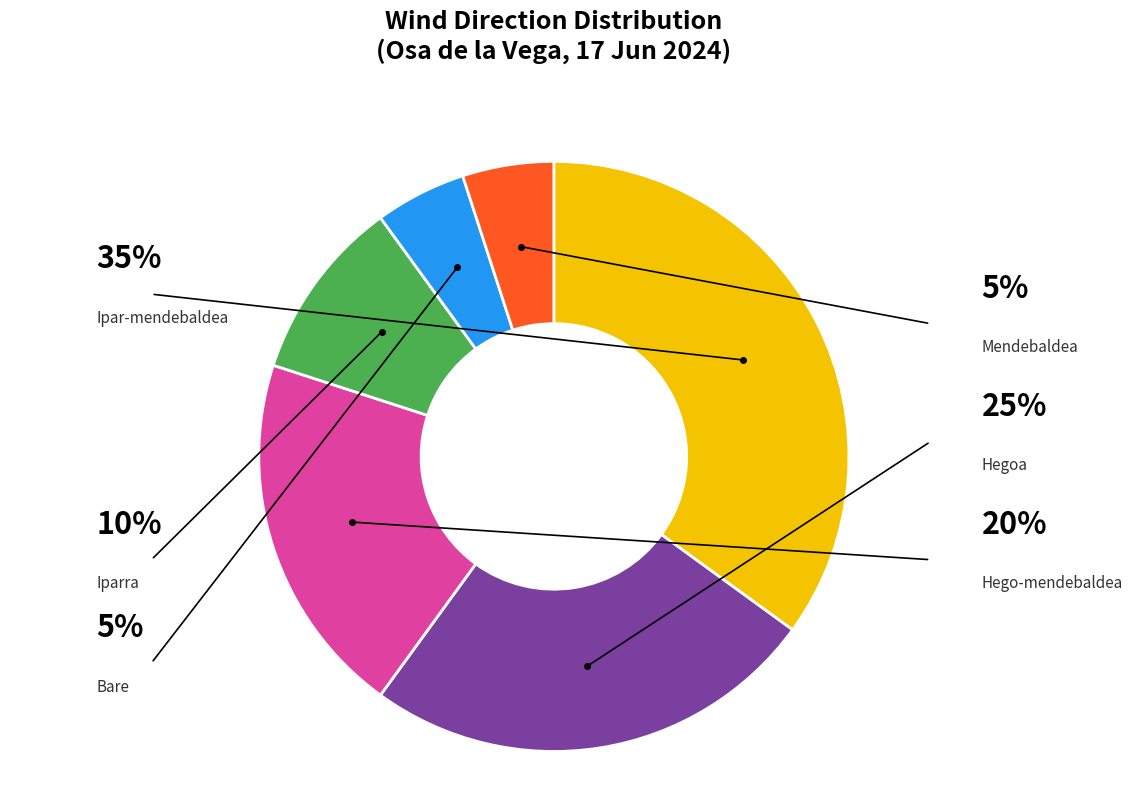

Is there a majority slice in this chart?

No